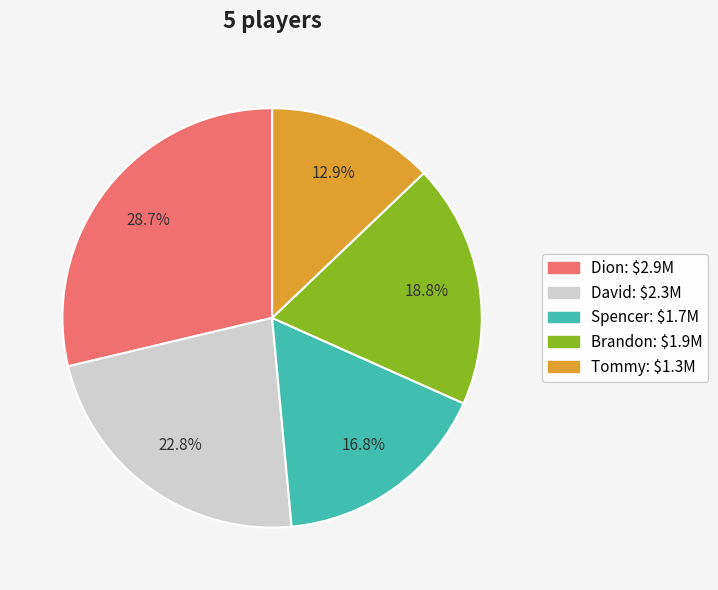

Approximately how many times larger is the value at Dion compared to Spencer?

1.7